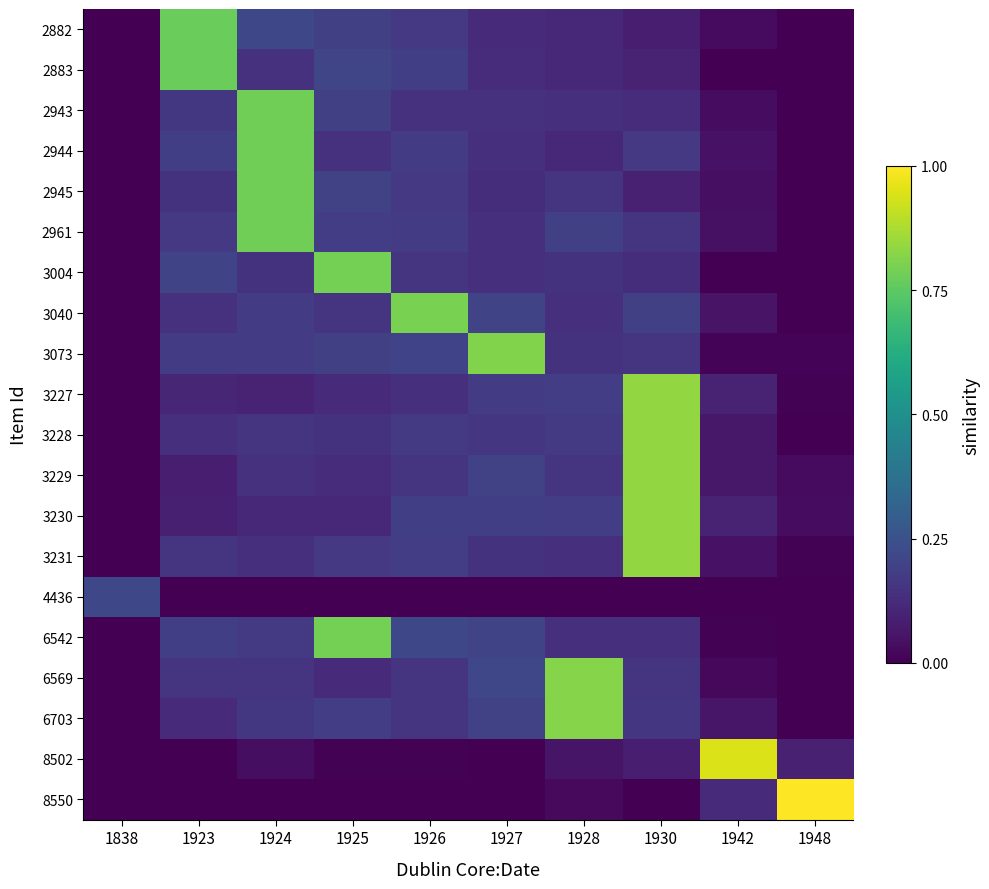

Which has a higher value, 1927 or 1942?

1927